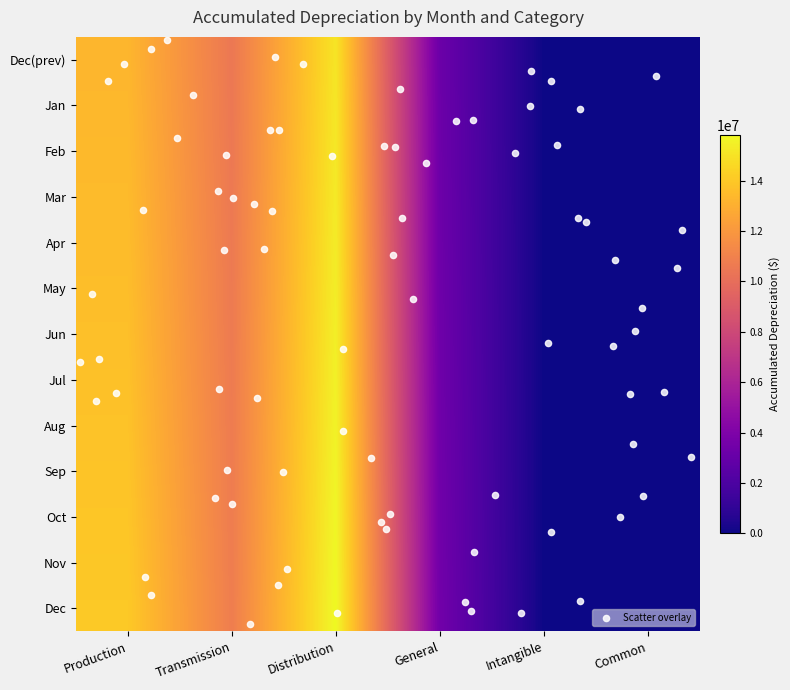

List the series in order of their peak value, lowest first.

December_prev, January, February, March, April, May, June, July, August, September, October, November, December_curr